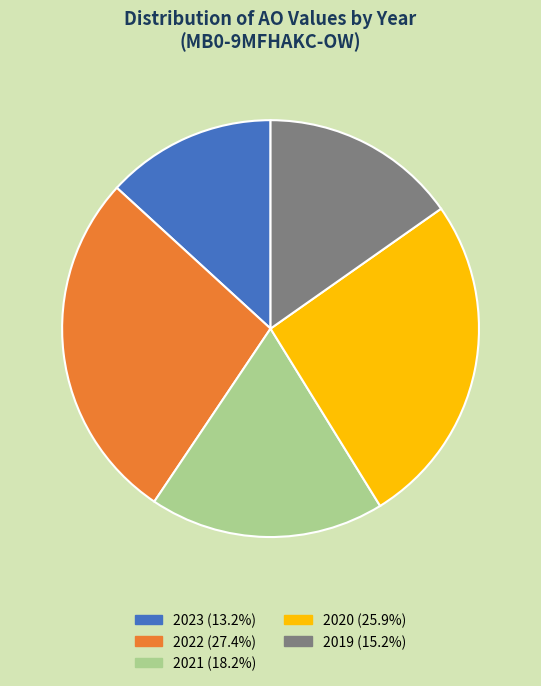

How many segments does this pie chart have?

5